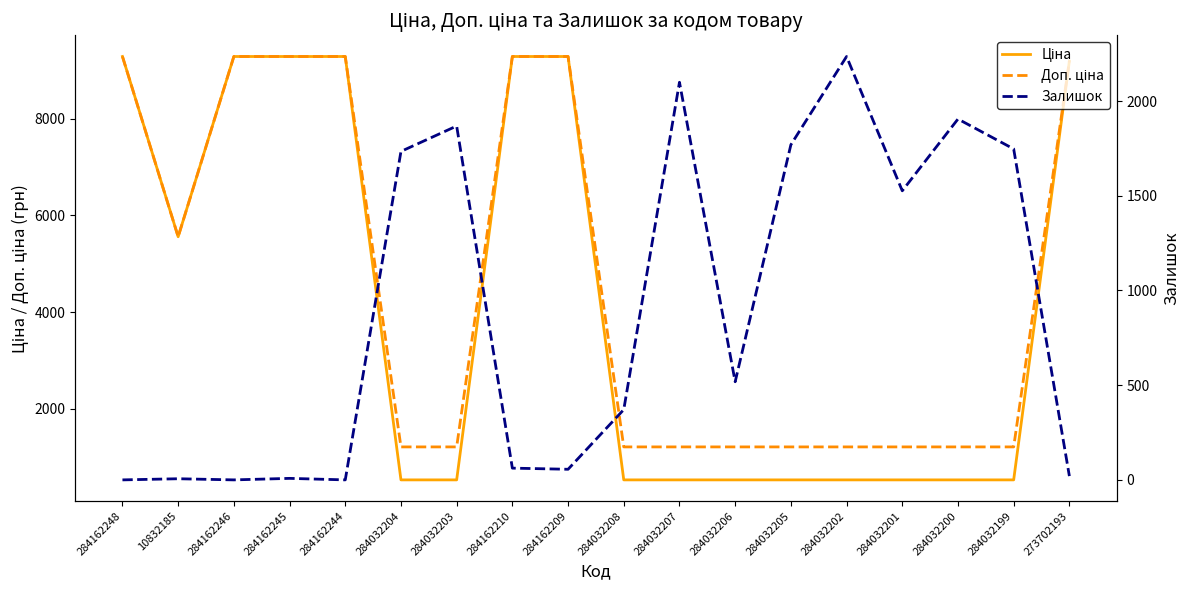

Which series has the largest total across all categories?

Доп. ціна